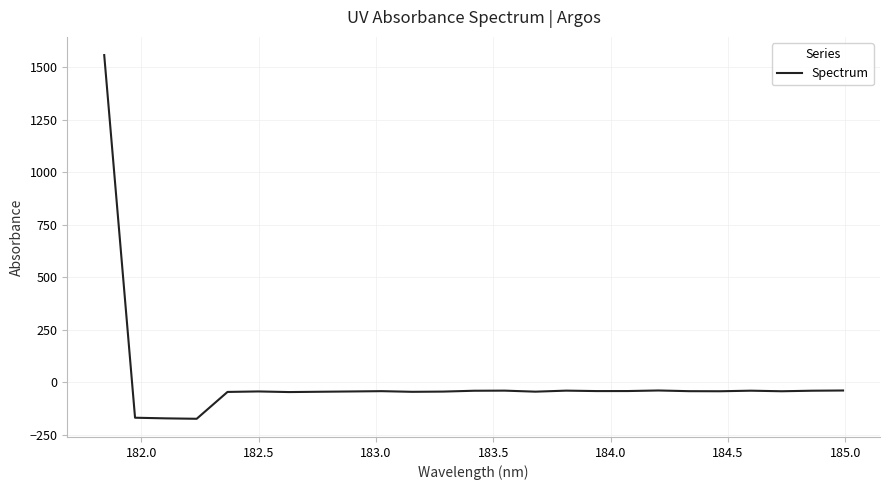

What is the difference between the maximum and minimum values?

1730.4